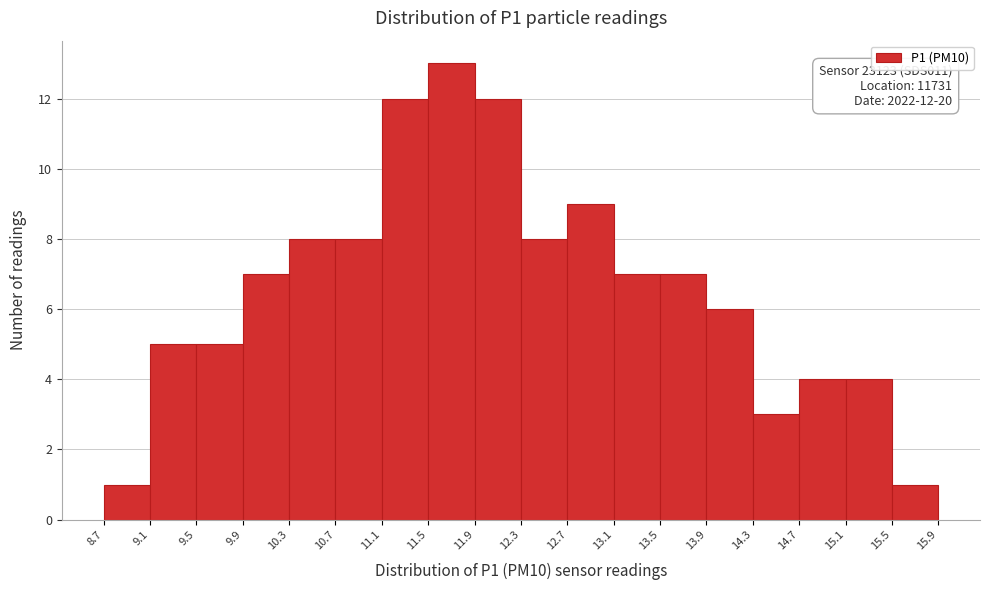

Over which range of the x-axis is the bar tallest?

11.5 to 11.9